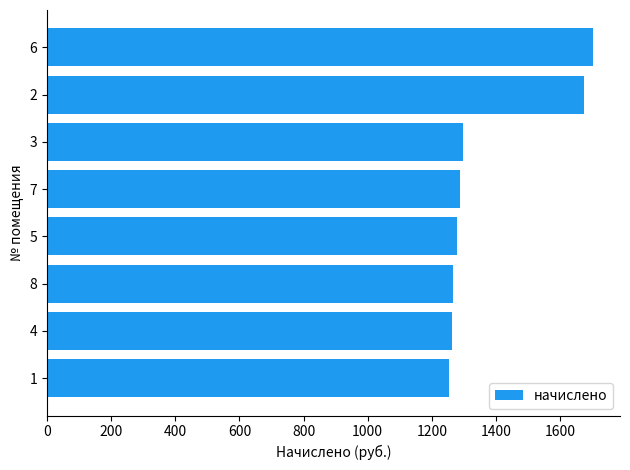

Is it true that the value at 5 is 1277.1?

True